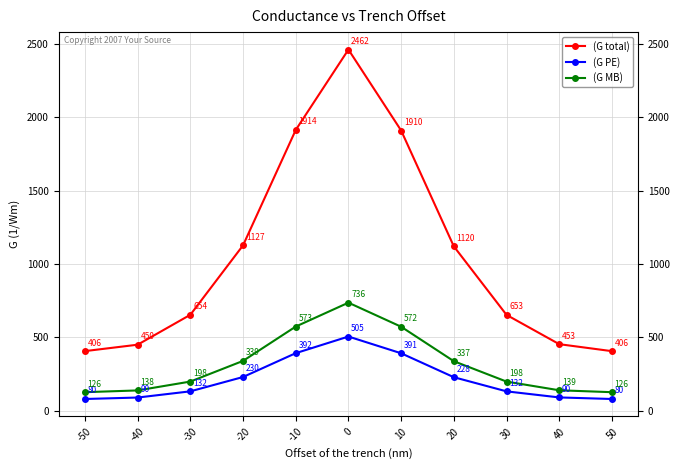

What is the difference between the second highest and minimum values in the (G total) series?

1508.0